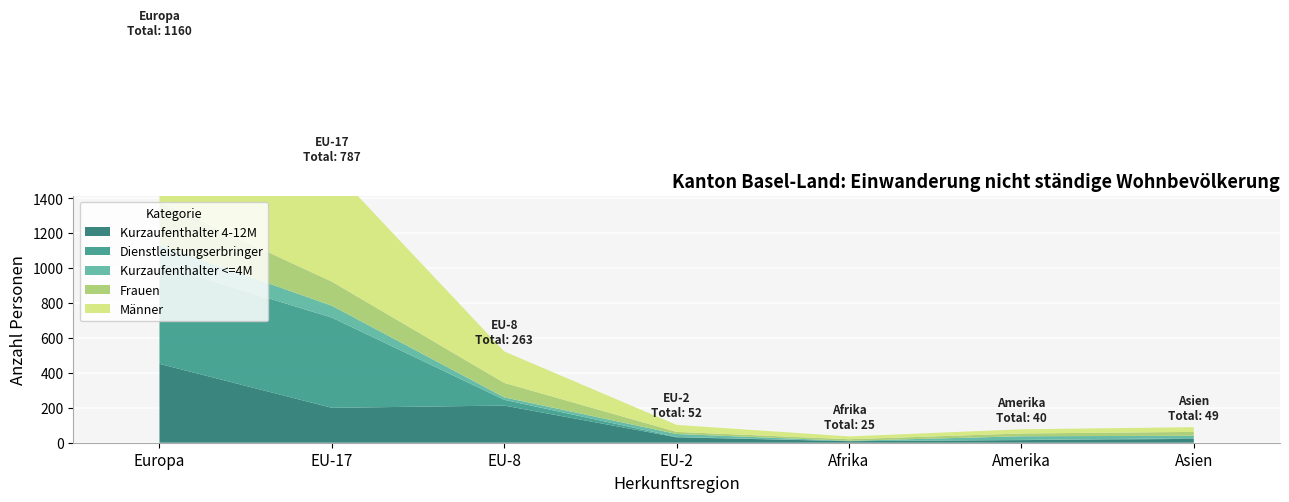

Reading left to right, extract all data points from this chart.

Total: Europa=1160	EU-17=787	EU-8=263	EU-2=52	Afrika=25	Amerika=40	Asien=49
Kurzaufenthalter 4-12M: Europa=452	EU-17=200	EU-8=213	EU-2=31	Afrika=9	Amerika=15	Asien=22
Dienstleistungserbringer: Europa=566	EU-17=517	EU-8=33	EU-2=2	Afrika=0	Amerika=1	Asien=4
Kurzaufenthalter <=4M: Europa=115	EU-17=68	EU-8=14	EU-2=17	Afrika=2	Amerika=21	Asien=14
Frauen: Europa=247	EU-17=138	EU-8=83	EU-2=12	Afrika=9	Amerika=16	Asien=22
Männer: Europa=913	EU-17=649	EU-8=180	EU-2=40	Afrika=16	Amerika=24	Asien=27